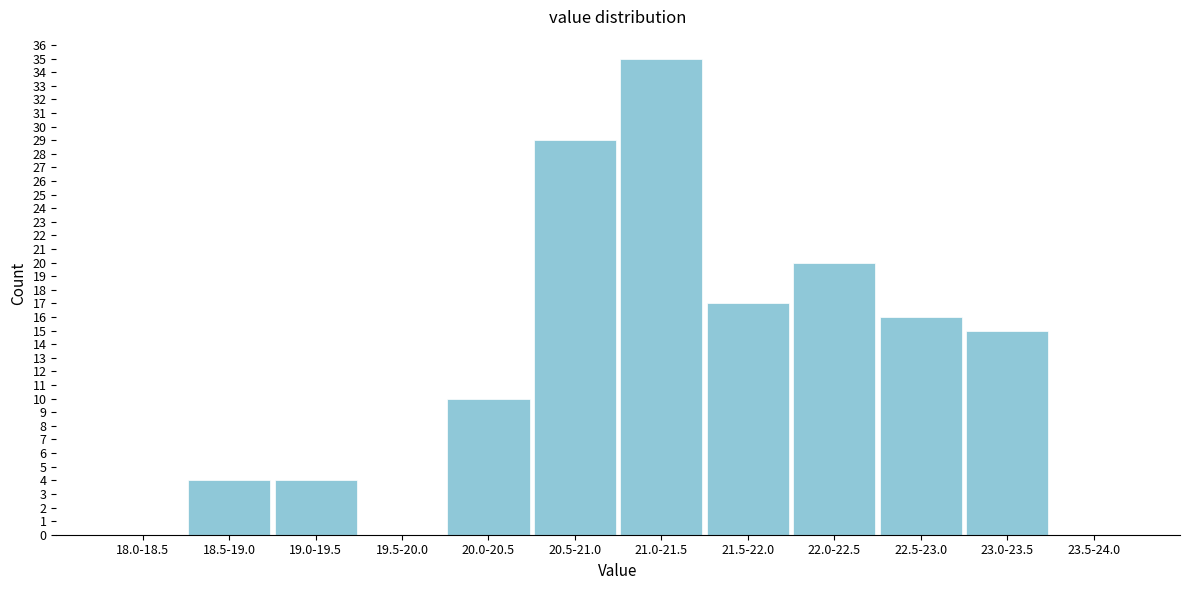

Reading right to left, extract all data points from this chart.

23.5-24.0=0	23.0-23.5=15	22.5-23.0=16	22.0-22.5=20	21.5-22.0=17	21.0-21.5=35	20.5-21.0=29	20.0-20.5=10	19.5-20.0=0	19.0-19.5=4	18.5-19.0=4	18.0-18.5=0